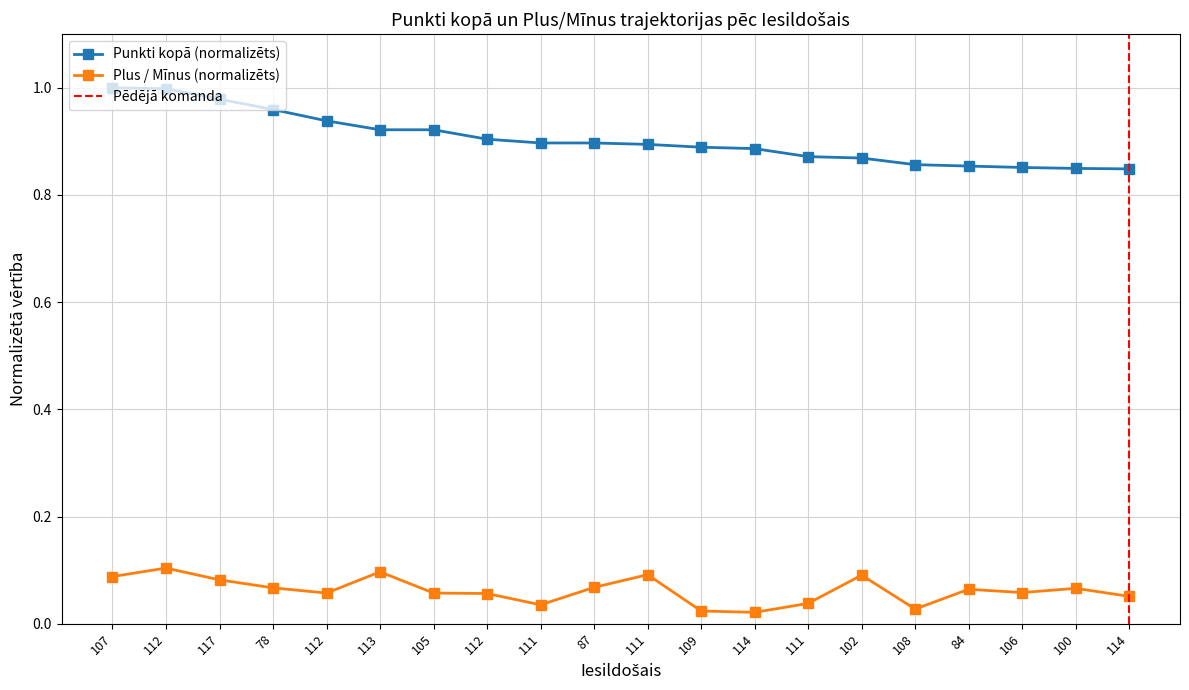

What are all the series names shown in the legend?

Punkti kopā, Plus / Mīnus